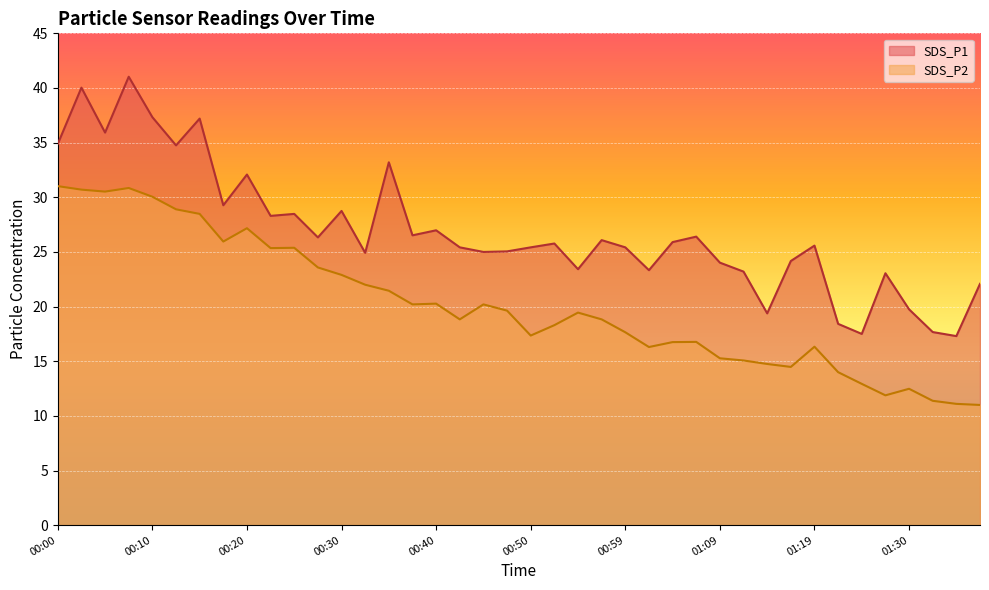

Rank the categories by SDS_P2 value from highest to lowest.

00:00, 00:07, 00:02, 00:05, 00:10, 00:12, 00:15, 00:20, 00:17, 00:25, 00:22, 00:27, 00:30, 00:32, 00:35, 00:40, 00:37, 00:44, 00:47, 00:55, 00:42, 00:57, 00:52, 00:59, 00:50, 01:07, 01:04, 01:19, 01:02, 01:09, 01:12, 01:14, 01:17, 01:22, 01:25, 01:30, 01:27, 01:32, 01:34, 01:37